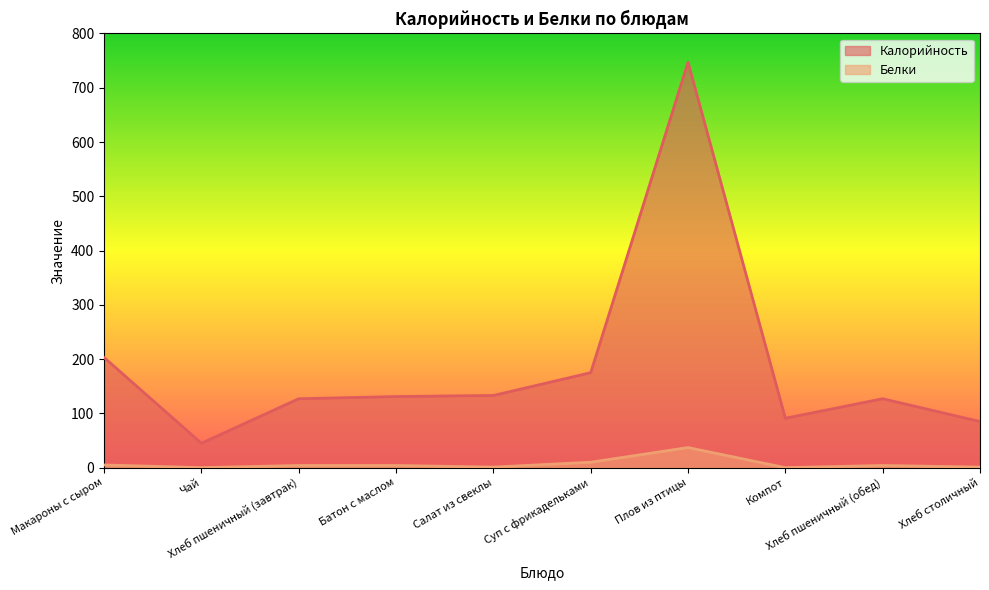

What is the sum of all Белки values?

66